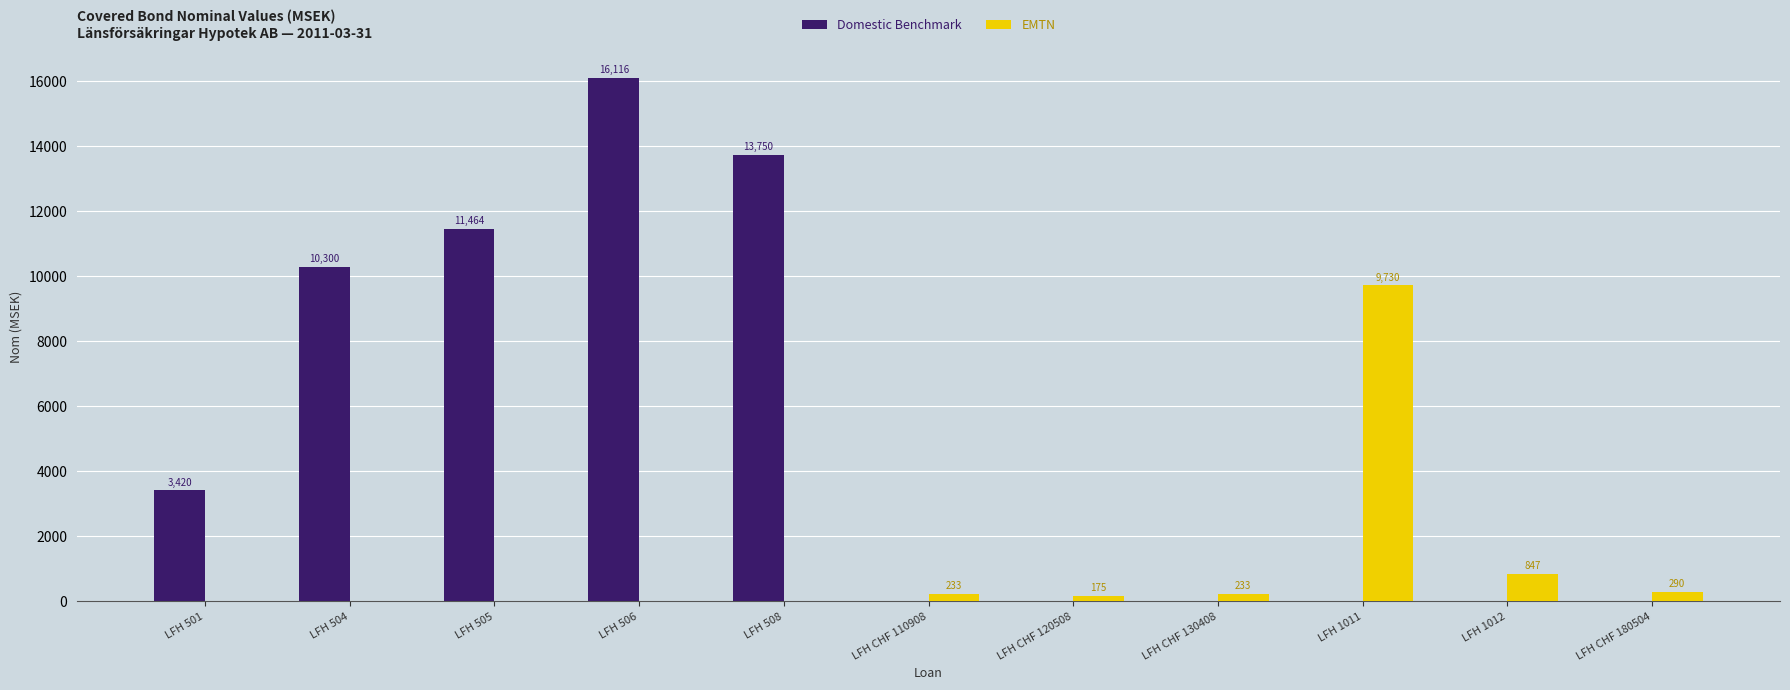

What is the total value across all series at LFH 1012?

847